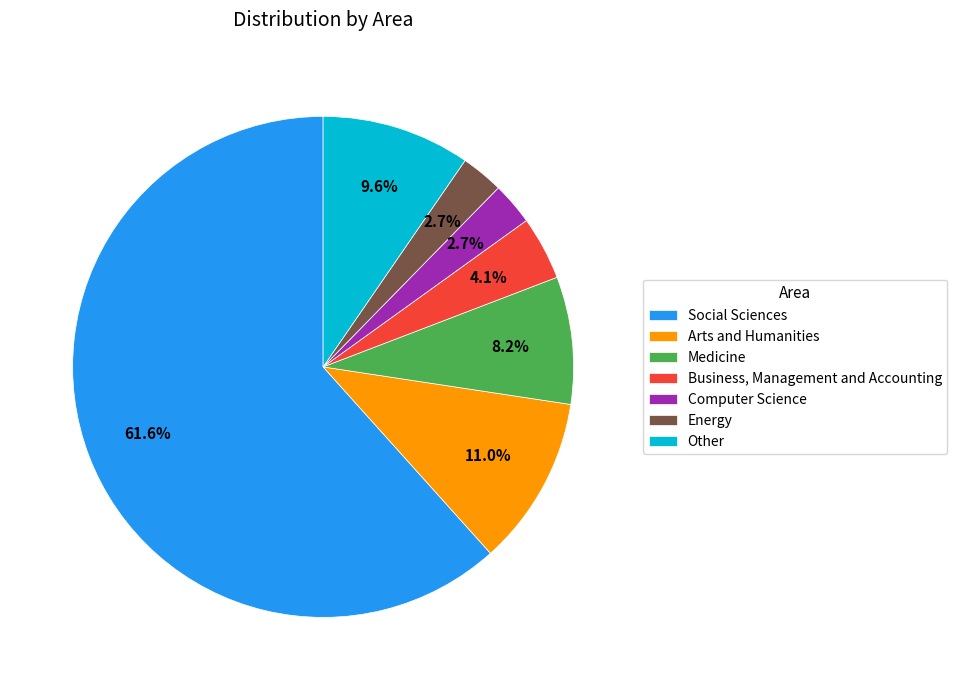

To the nearest percent, what is the combined percentage of Medicine and Energy?

11%